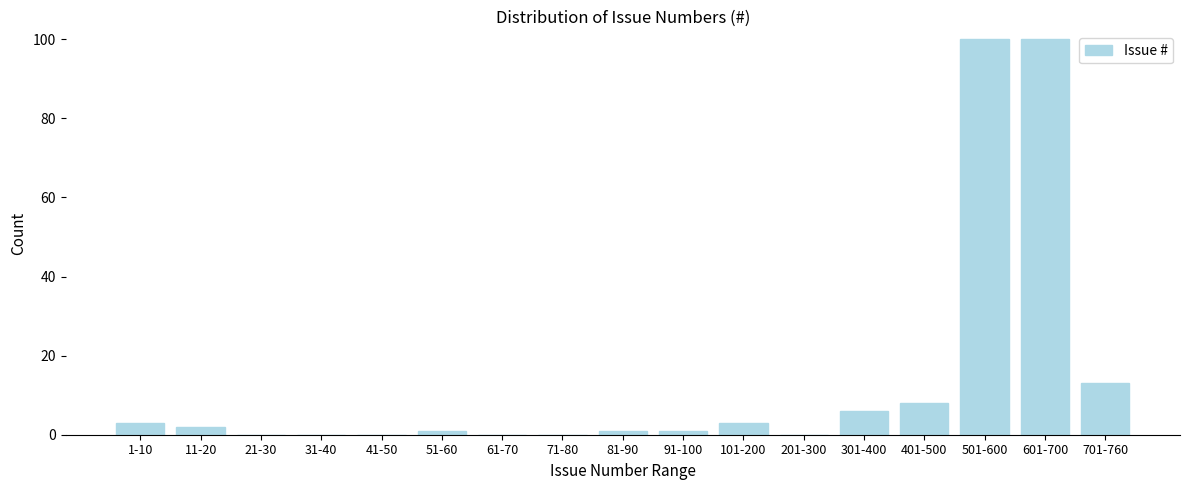

Reading right to left, list all the values displayed in this chart.

701-760=13	601-700=100	501-600=100	401-500=8	301-400=6	201-300=0	101-200=3	91-100=1	81-90=1	71-80=0	61-70=0	51-60=1	41-50=0	31-40=0	21-30=0	11-20=2	1-10=3